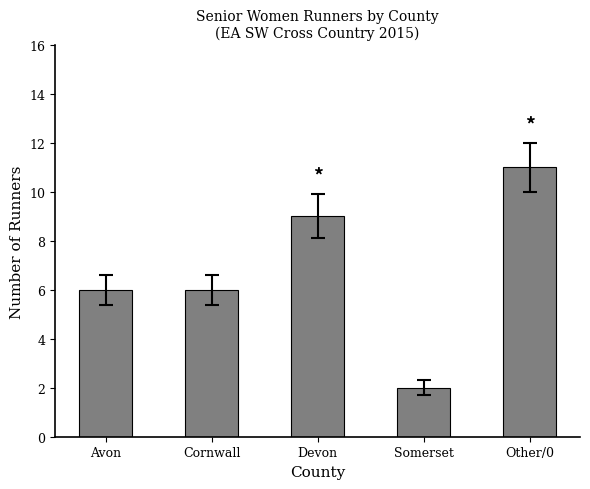

Is it true that the value at Other/0 is 17?

False